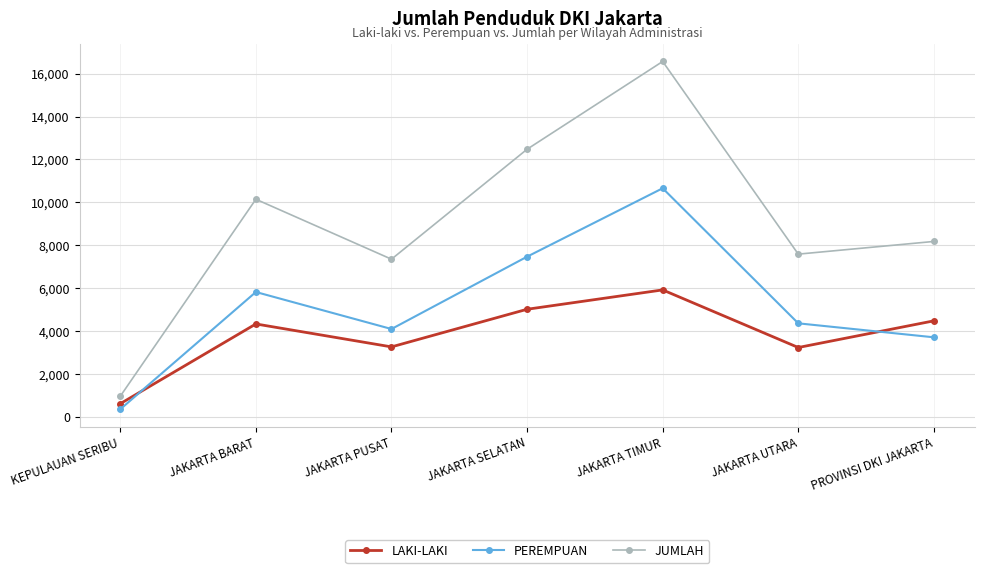

What is the minimum value for JUMLAH?

955